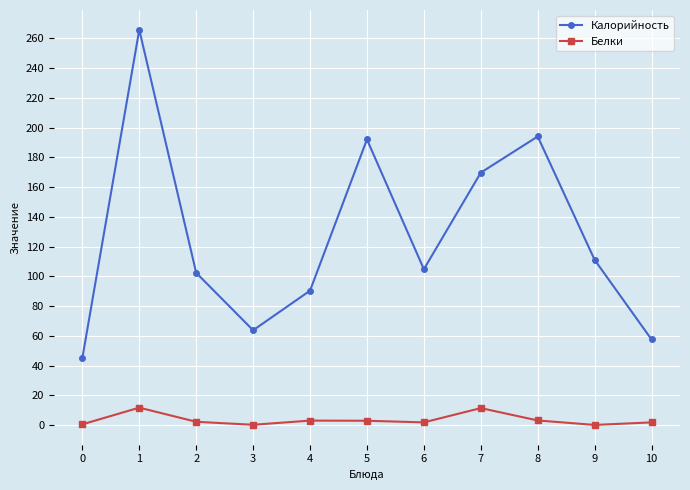

True or false: Калорийность and Белки cross at least once.

False